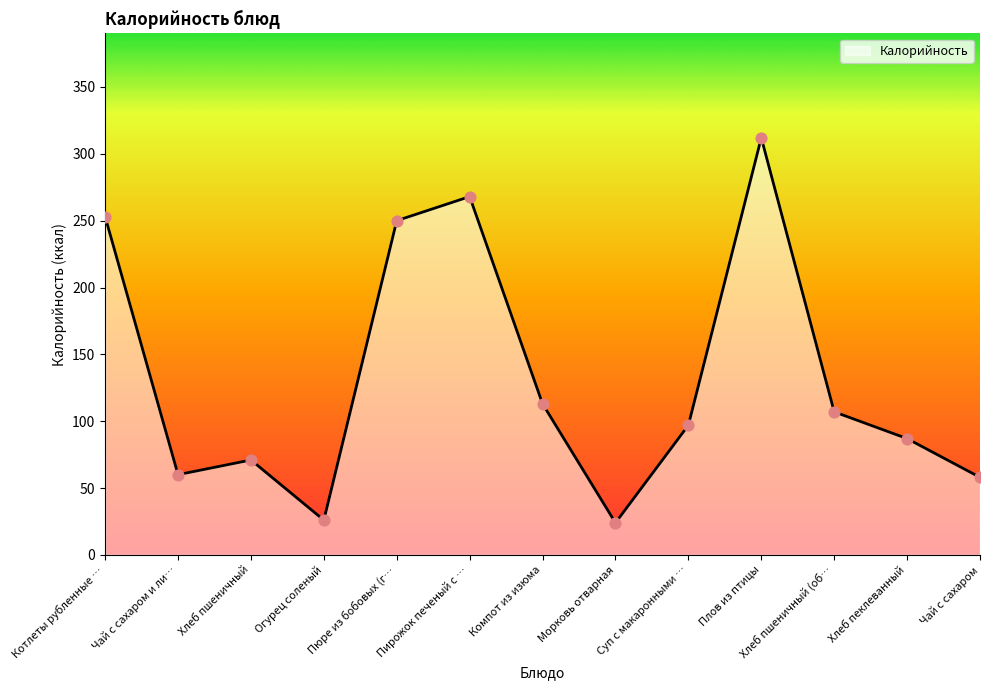

Which has a higher value, Плов из птицы or Хлеб пшеничный?

Плов из птицы